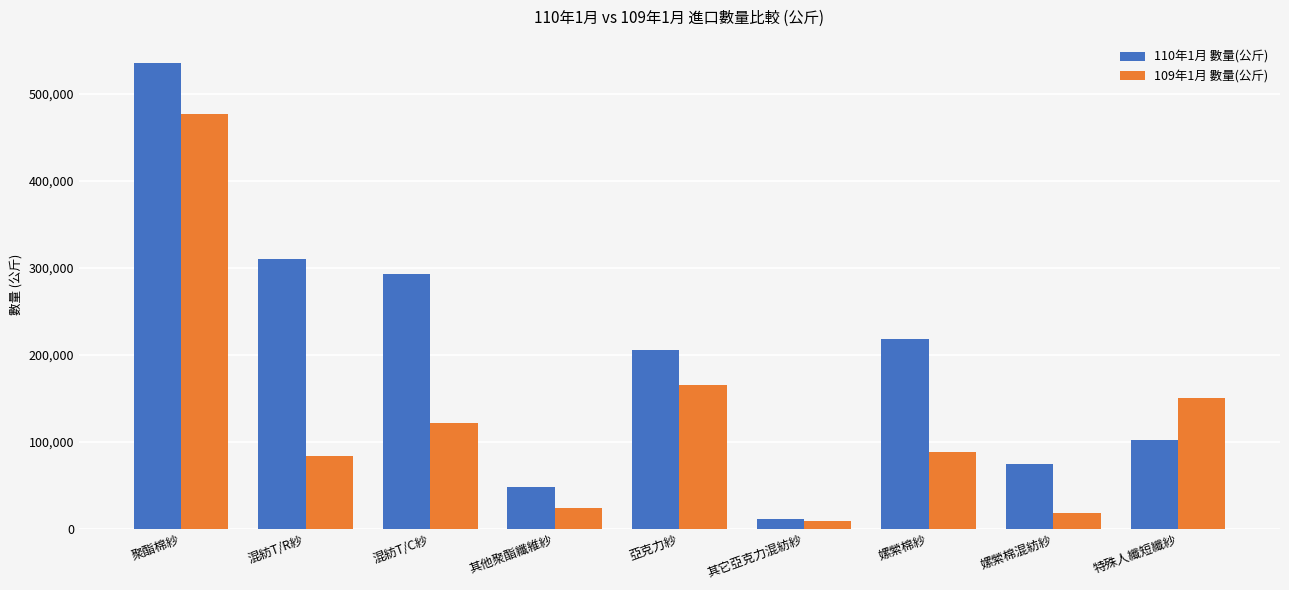

Are the bars grouped side by side (vs. stacked)?

Yes